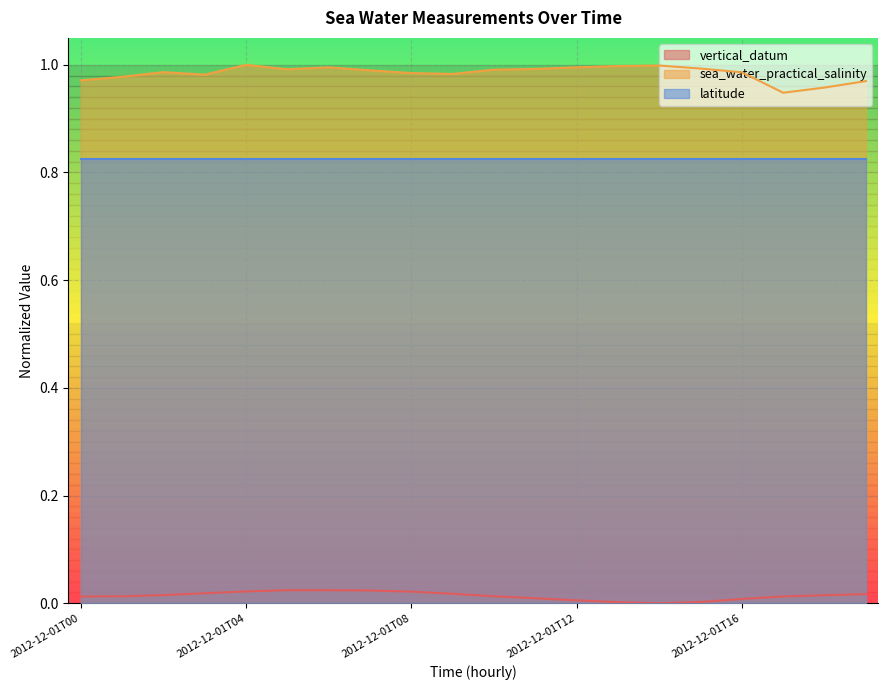

Count the number of data series in this chart.

3